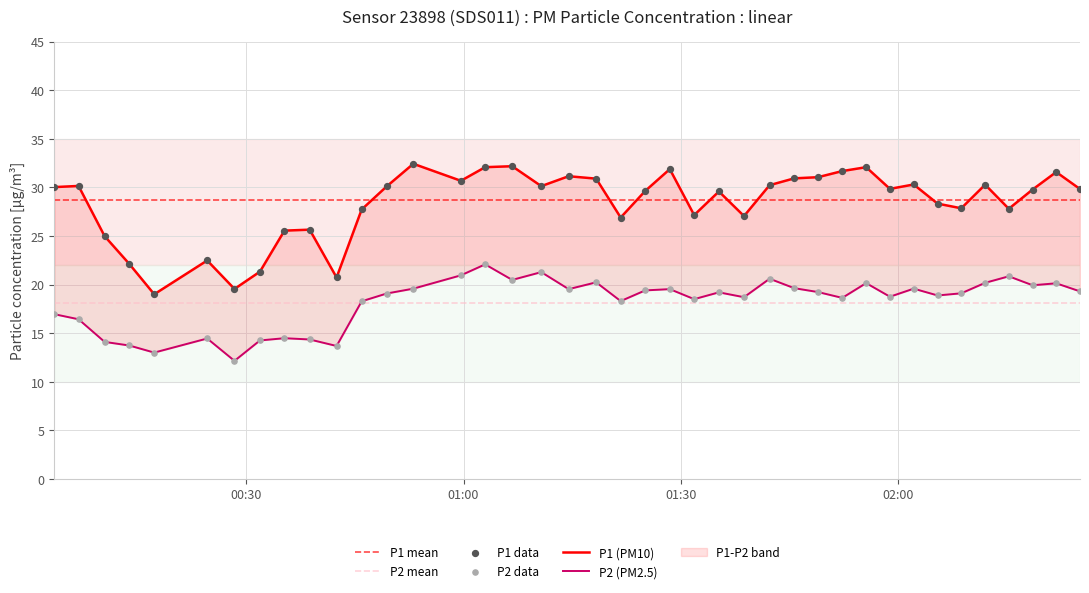

Which series has the largest total across all categories?

P1